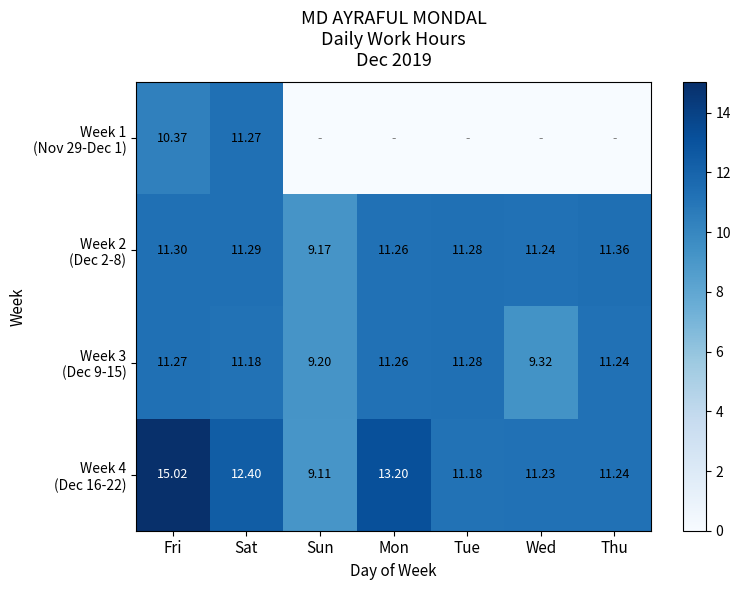

How many data points in Week 4 (Dec 16-22) are less than 11?

1